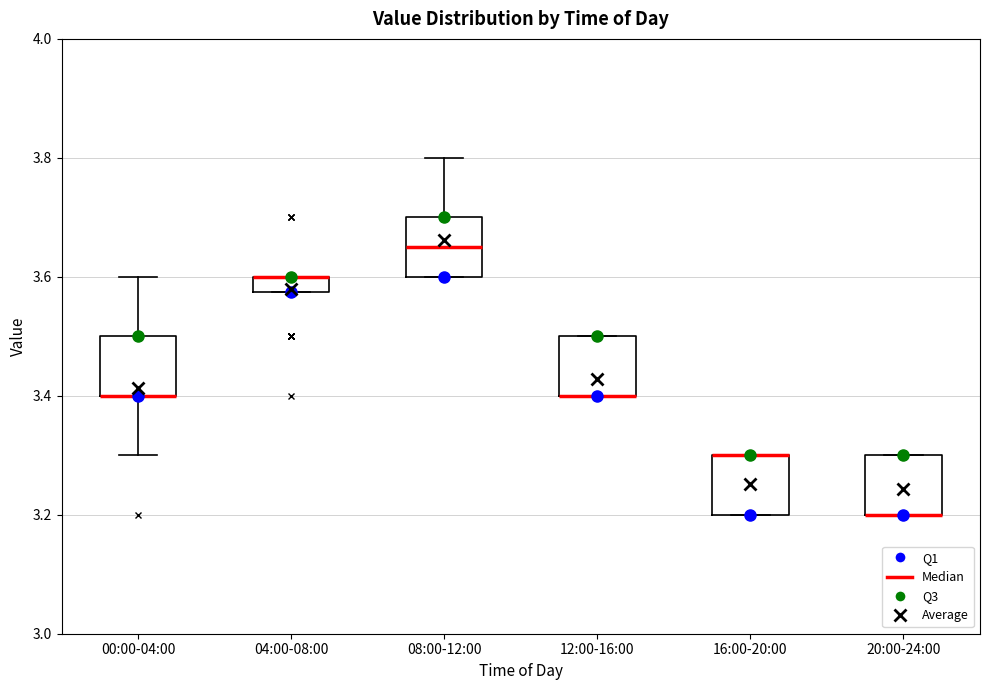

Where is the lower edge of the box for 04:00-08:00 on the y-axis? The values are not printed on the chart, so give them approximately, as read against the axis.

3.58